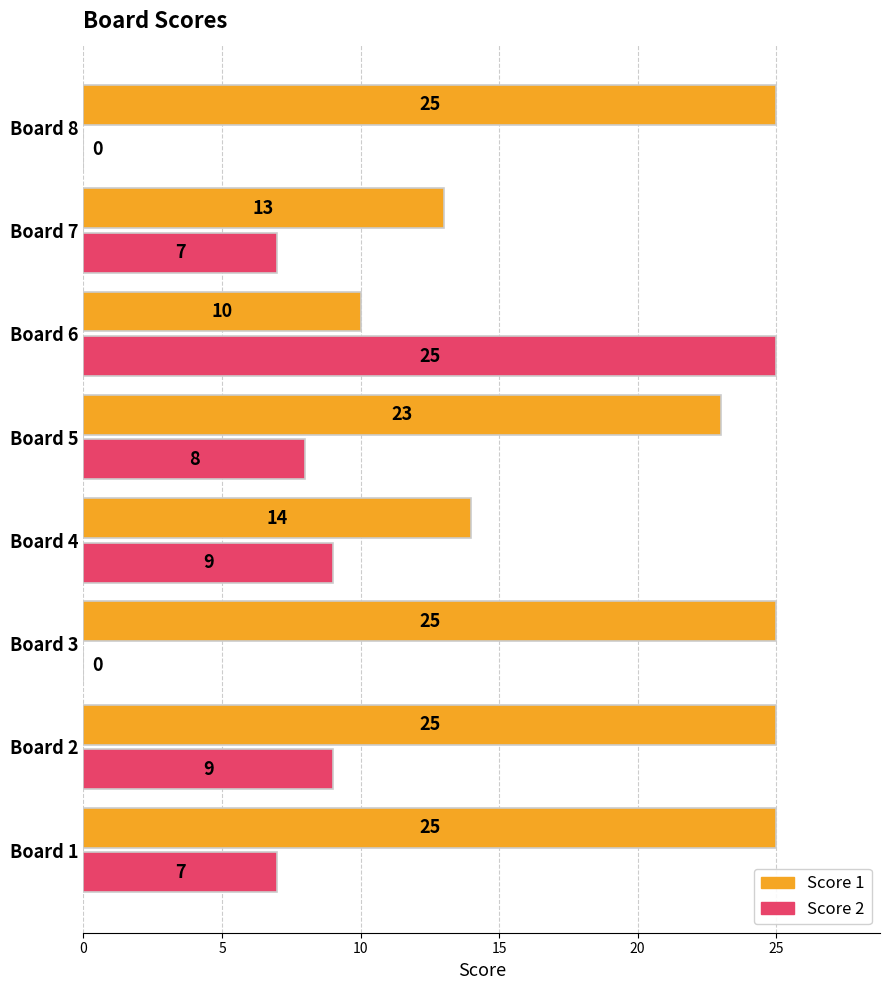

Which series has the largest total across all categories?

Score 1